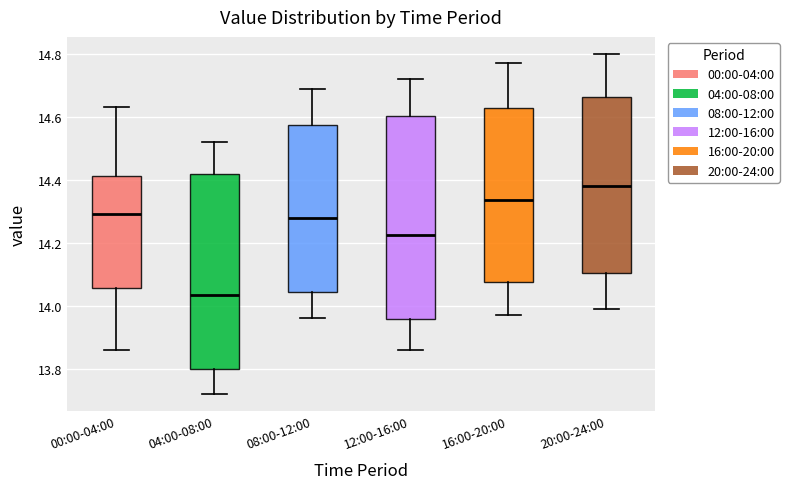

Reading left to right, read every box against the y-axis: the position of its median line, the range the box covers, and the ends of its whiskers. The values are not printed on the chart, so give them approximately, as read against the axis.

00:00-04:00: median 14.30, box 14.06 to 14.42, whiskers 13.86 to 14.64
04:00-08:00: median 14.04, box 13.80 to 14.42, whiskers 13.72 to 14.52
08:00-12:00: median 14.28, box 14.04 to 14.58, whiskers 13.96 to 14.70
12:00-16:00: median 14.22, box 13.96 to 14.60, whiskers 13.86 to 14.72
16:00-20:00: median 14.34, box 14.08 to 14.62, whiskers 13.98 to 14.78
20:00-24:00: median 14.38, box 14.10 to 14.66, whiskers 14.00 to 14.80